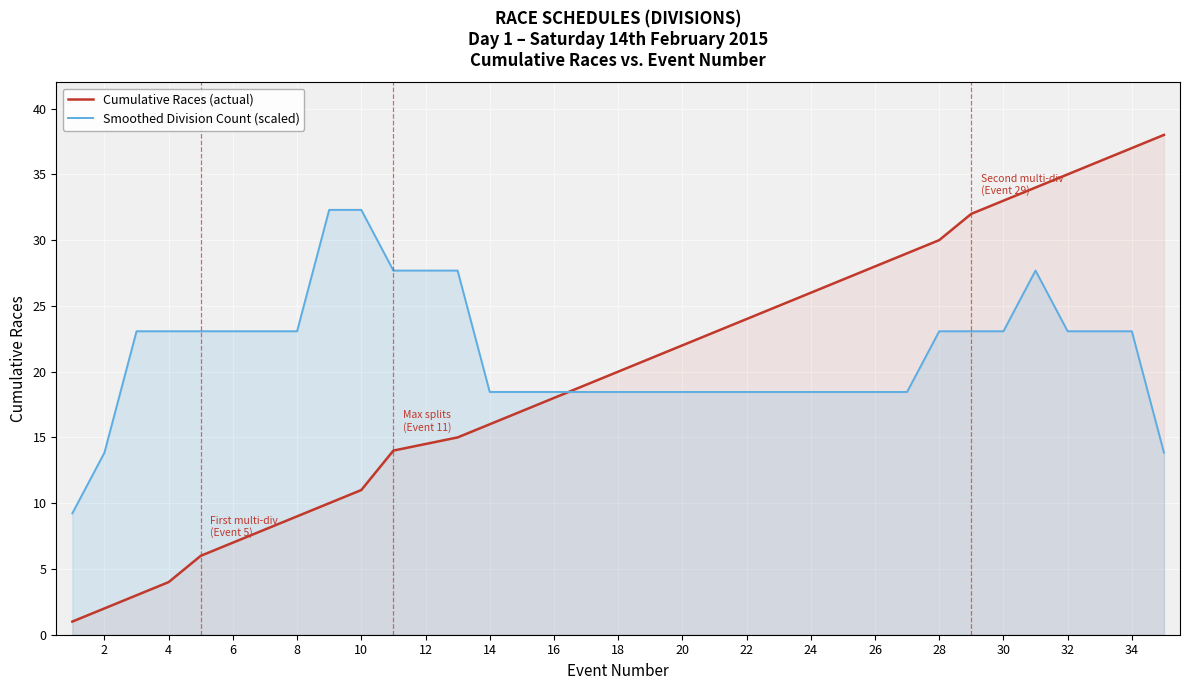

Rank the series by their maximum value, from highest to lowest.

Cumulative Races (actual), Smoothed Division Count (scaled)